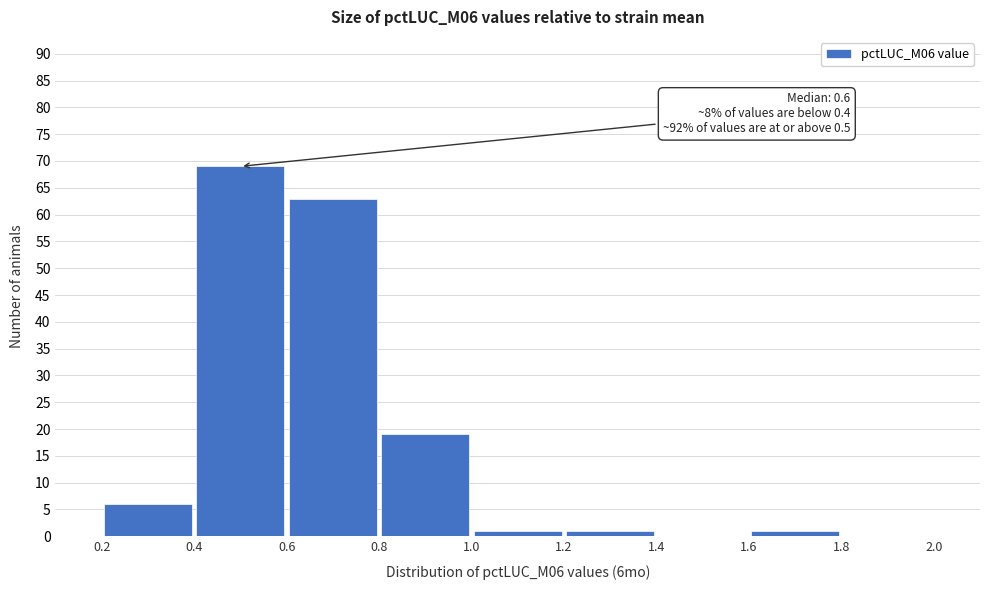

Over which range of the x-axis is the bar tallest?

0.4 to 0.6